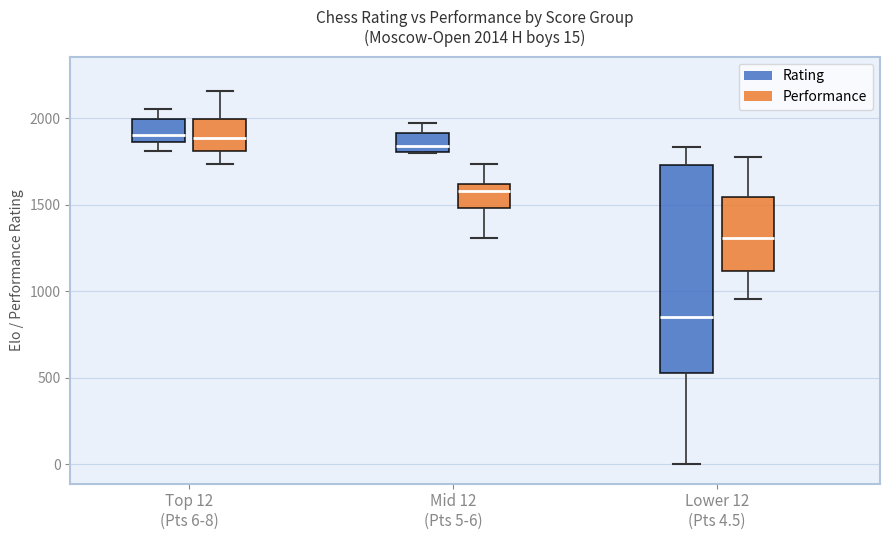

Comparing the boxes themselves (not the whiskers), which one is the tallest?

Lower 12 (Pts 4.5) (Rating)